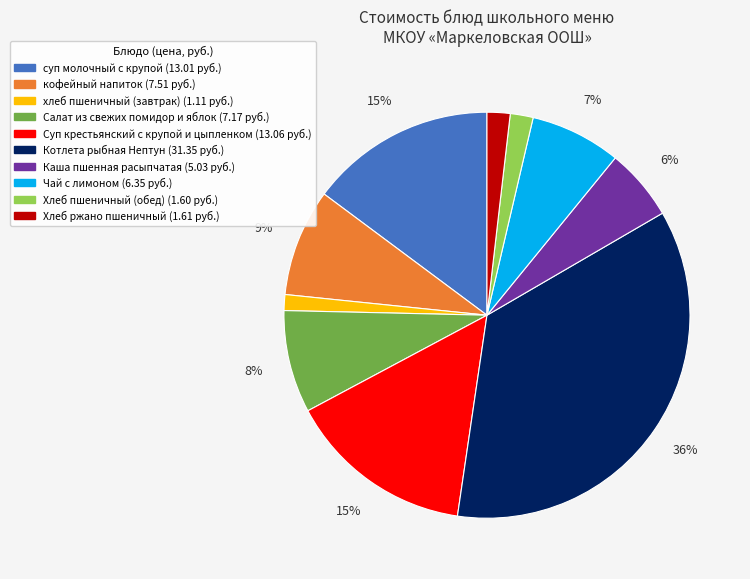

What is the largest slice in the pie chart?

Котлета рыбная Нептун